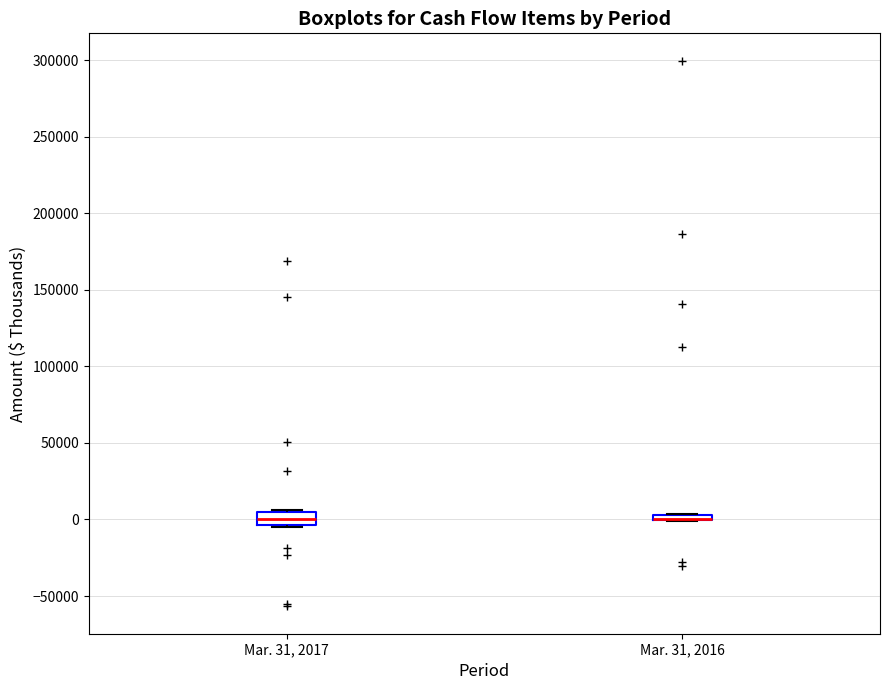

Comparing the boxes themselves (not the whiskers), which one is the tallest?

Mar. 31, 2017